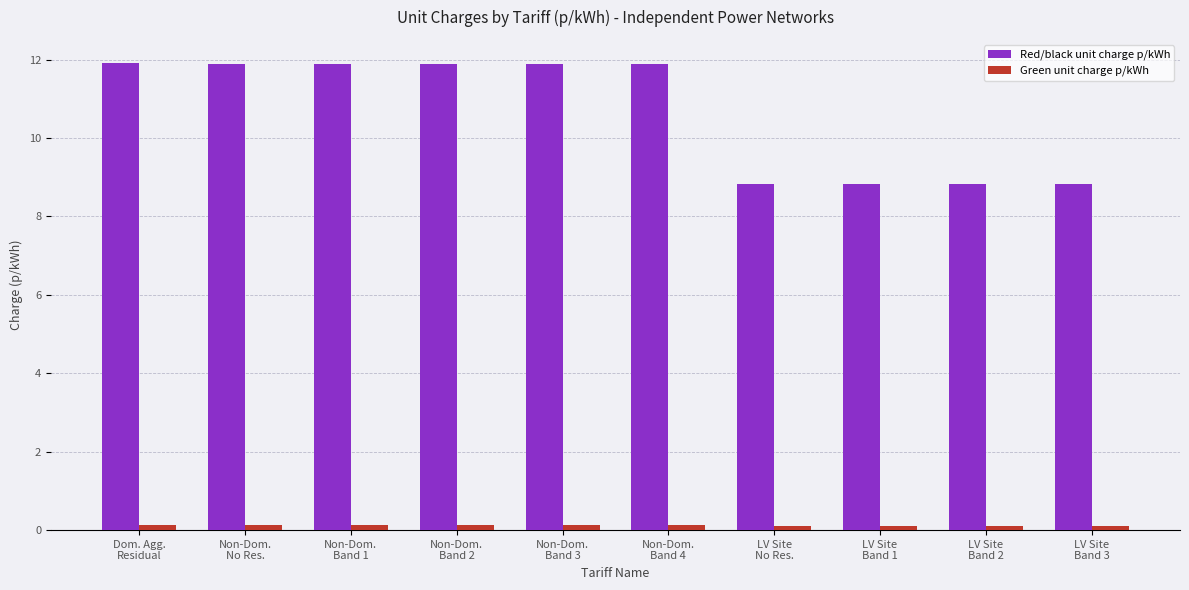

Is the value of Green unit charge p/kWh at Non-Dom.
Band 2 greater than the value of Red/black unit charge p/kWh at LV Site
Band 3?

No